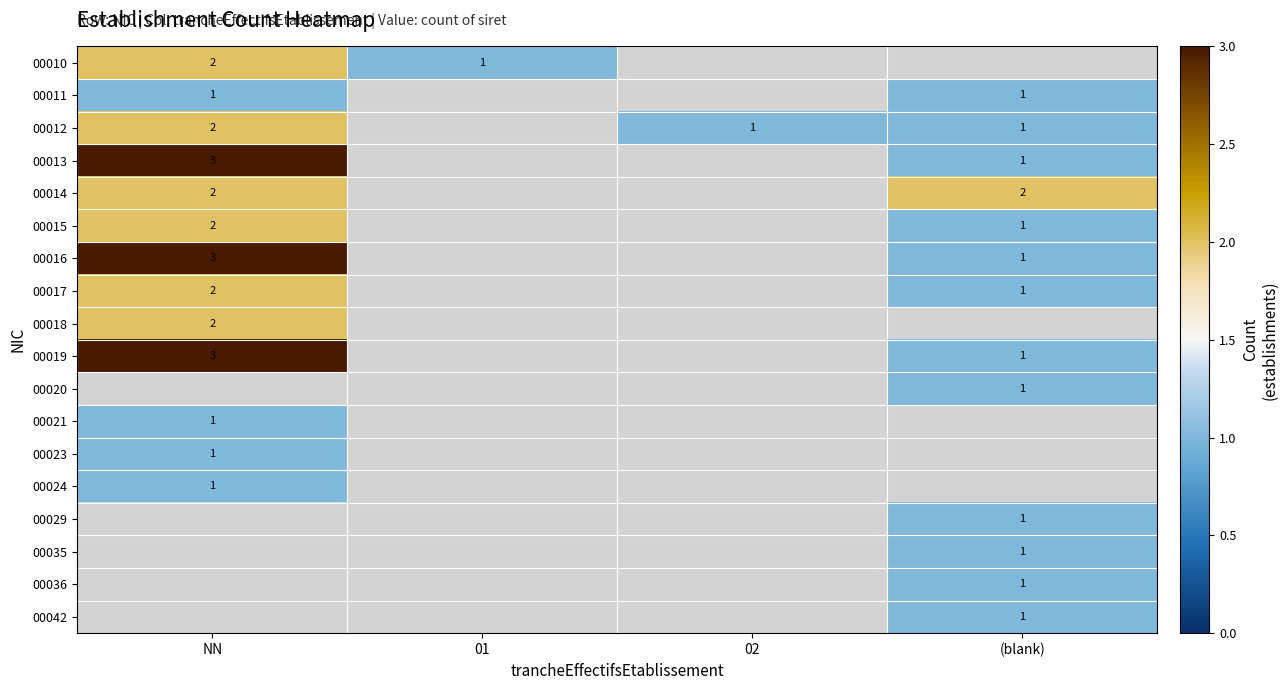

The value of 00019 at NN is 5. True or false?

False